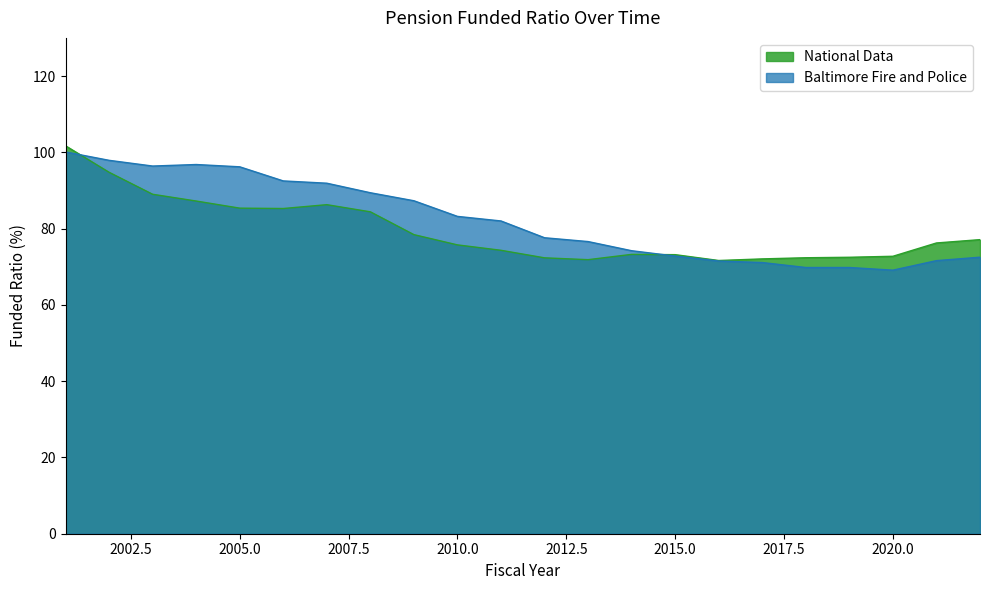

At which category is the sum across all series the highest?

2001